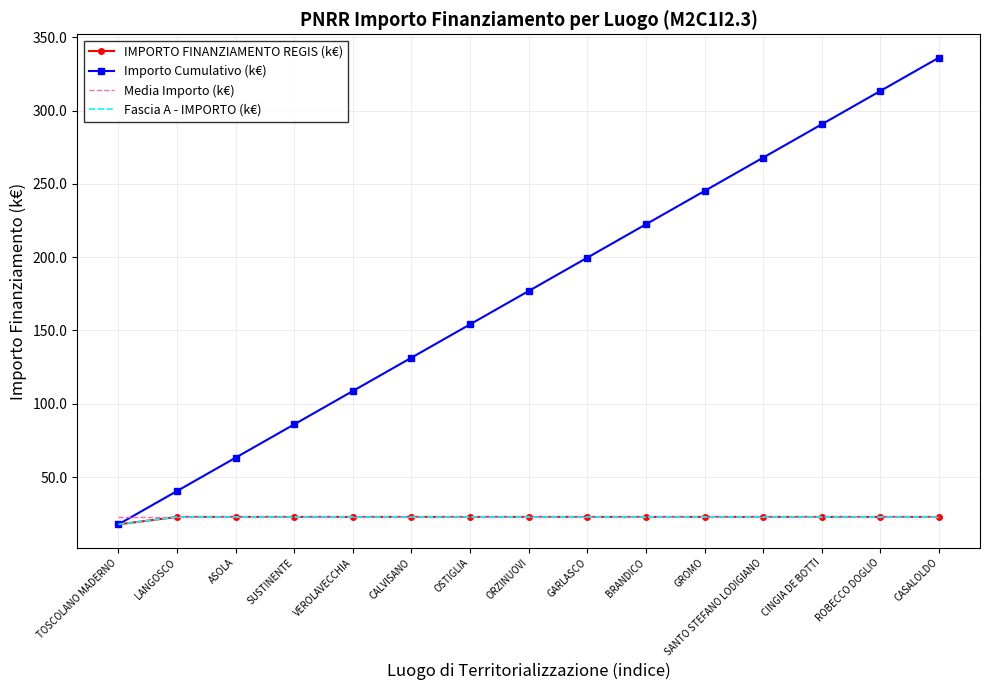

How many data points in Importo Cumulativo (k€) are less than 176?

7